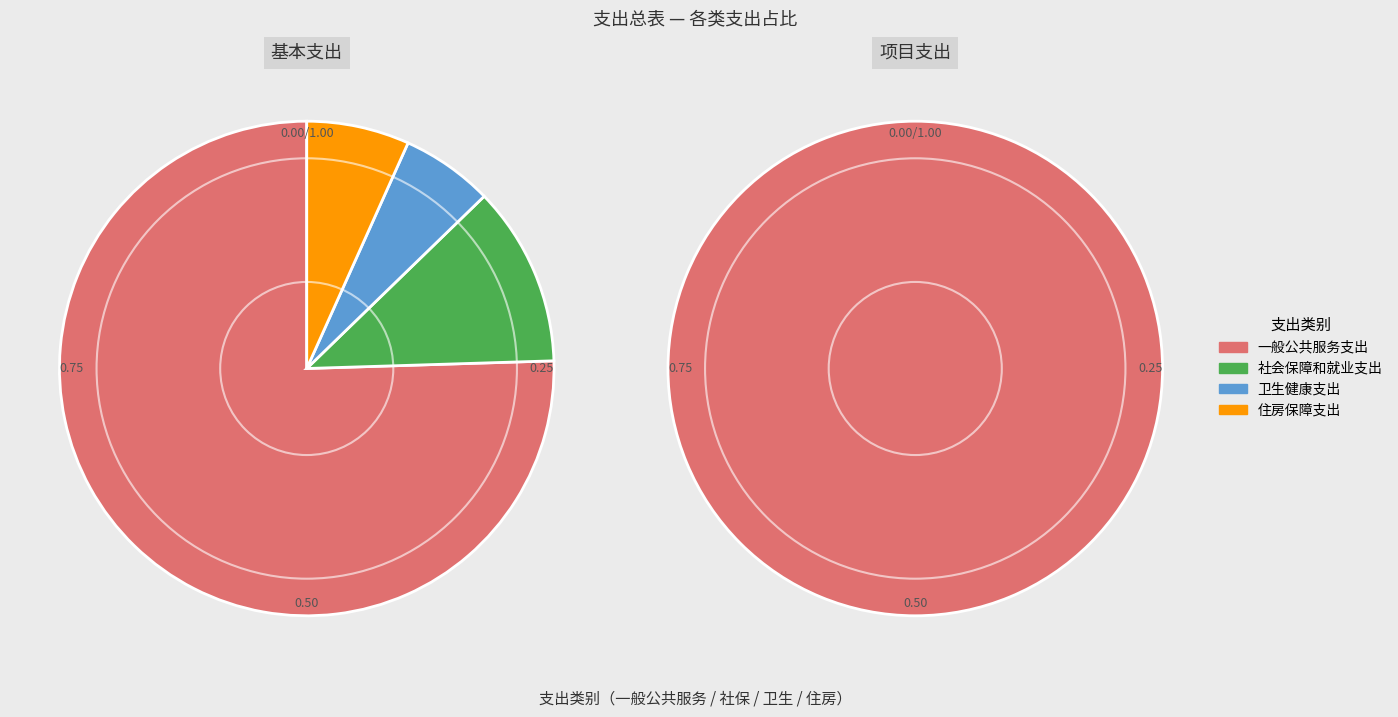

How many slices are in this pie chart?

4